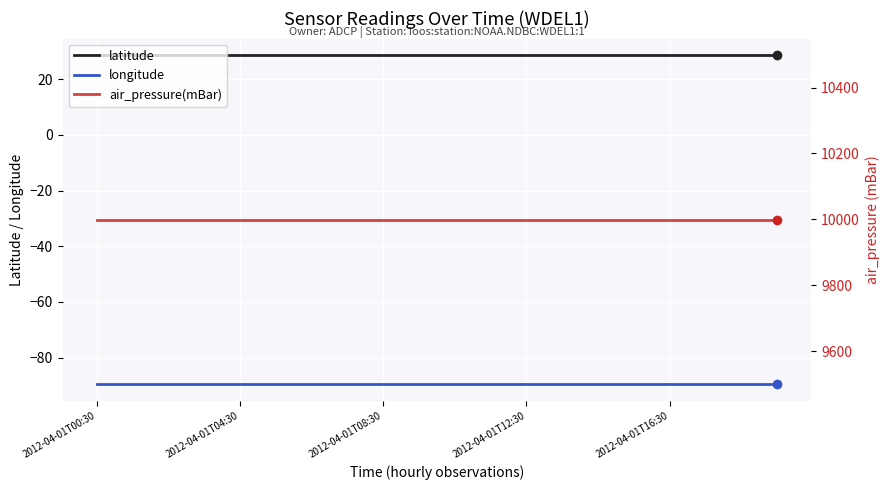

What are all the series names shown in the legend?

latitude, longitude, air_pressure(mBar)